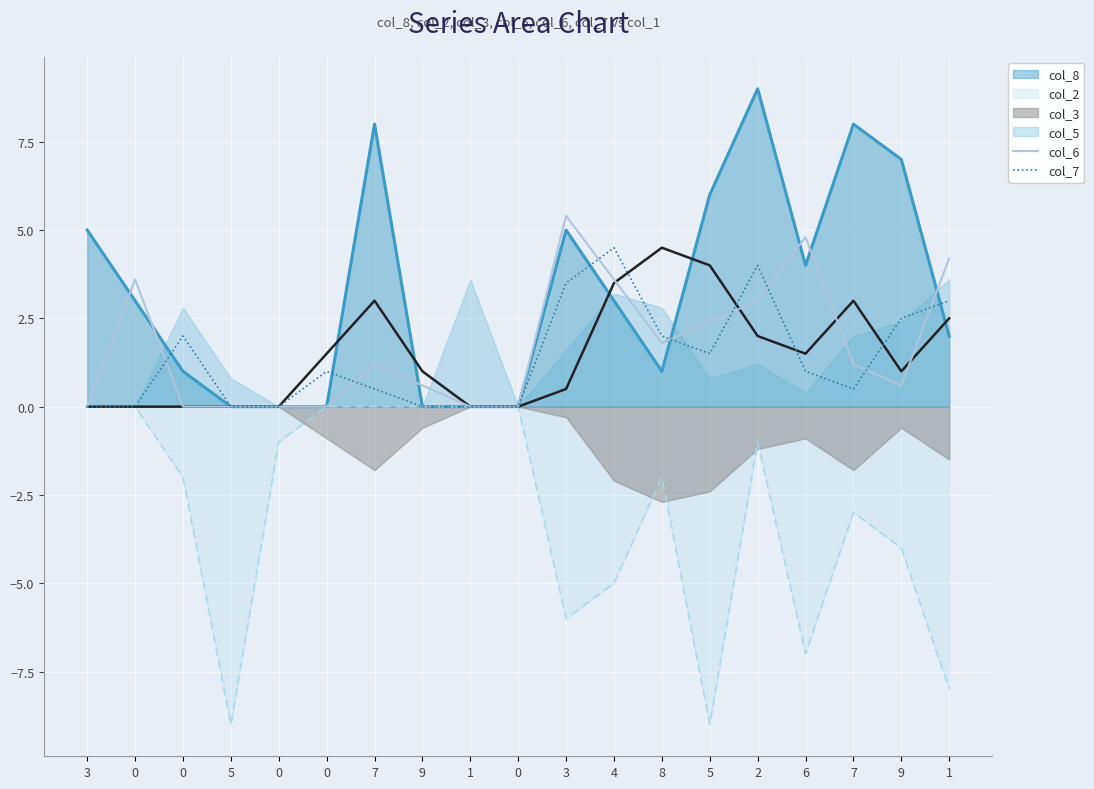

Between which two adjacent categories do col_7 and col_6 first intersect?

0 and 0